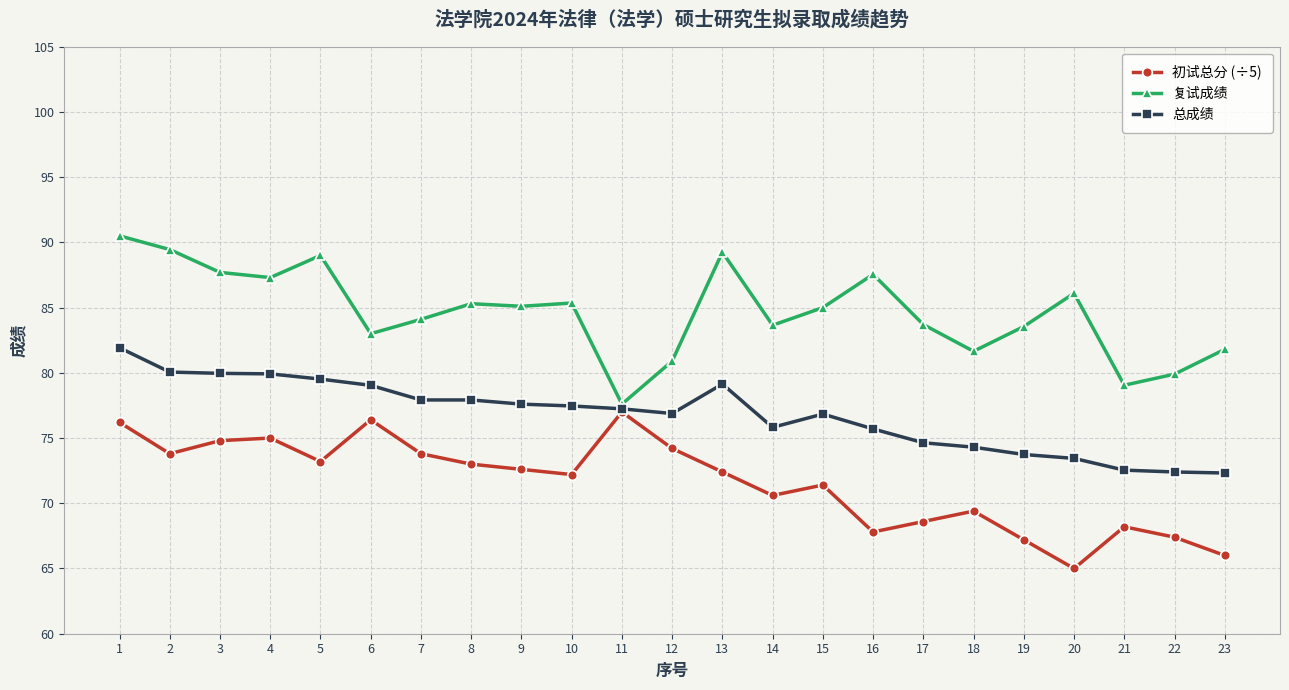

The 初试总分 (÷5) series shows 76.4 at 6. True or false?

True